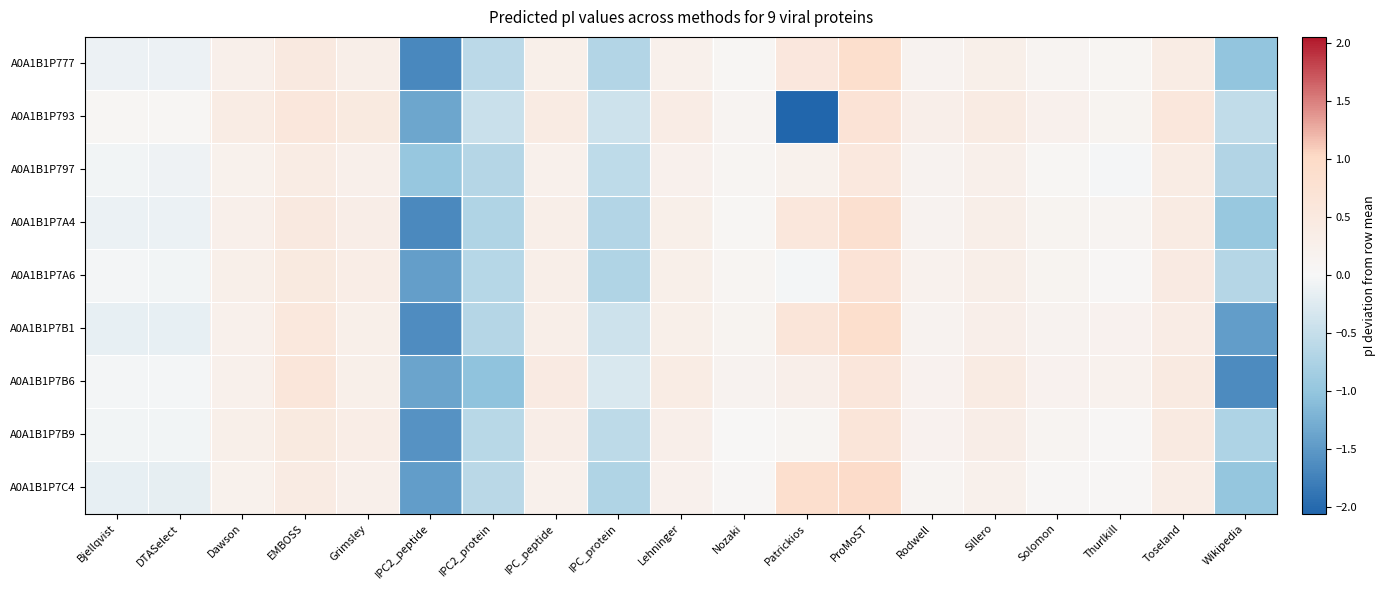

What is the difference between the highest and lowest values at EMBOSS?

0.2